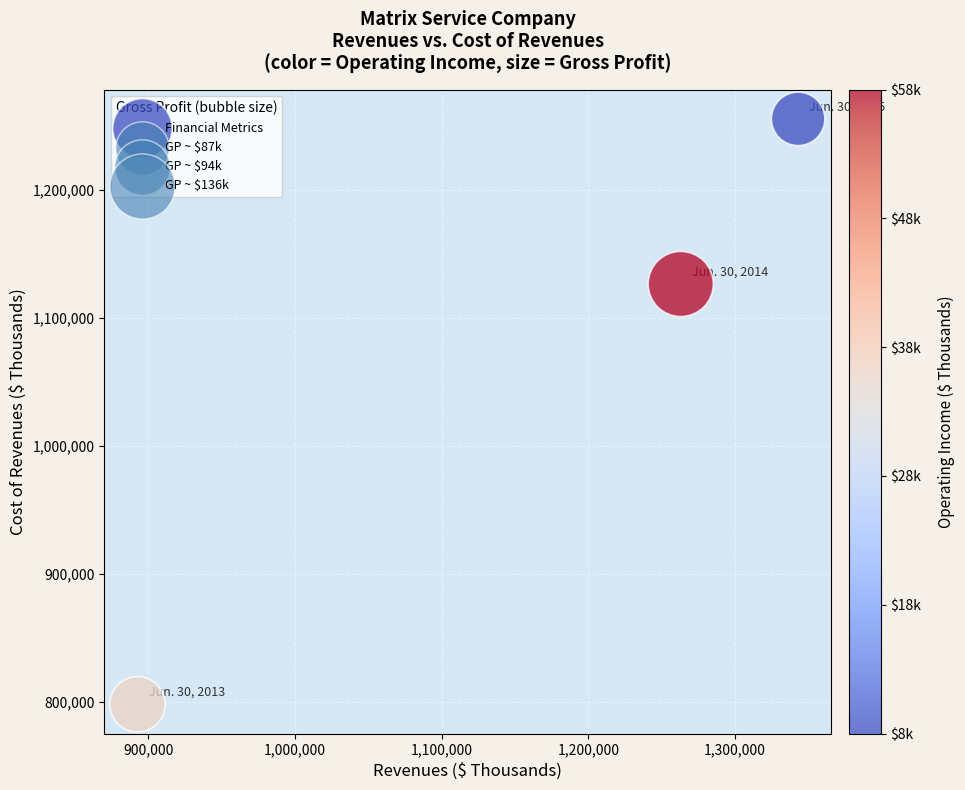

What Y value in the scatter plot is closest to 1026818?

1126616